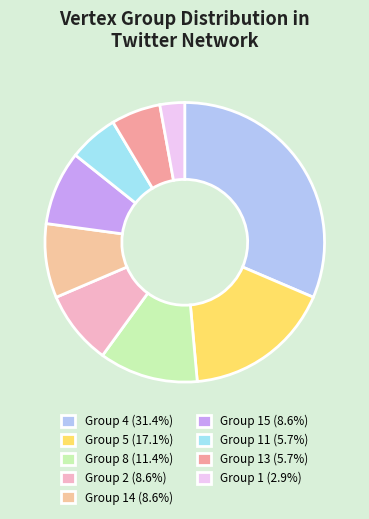

How many slices are in this pie chart?

9